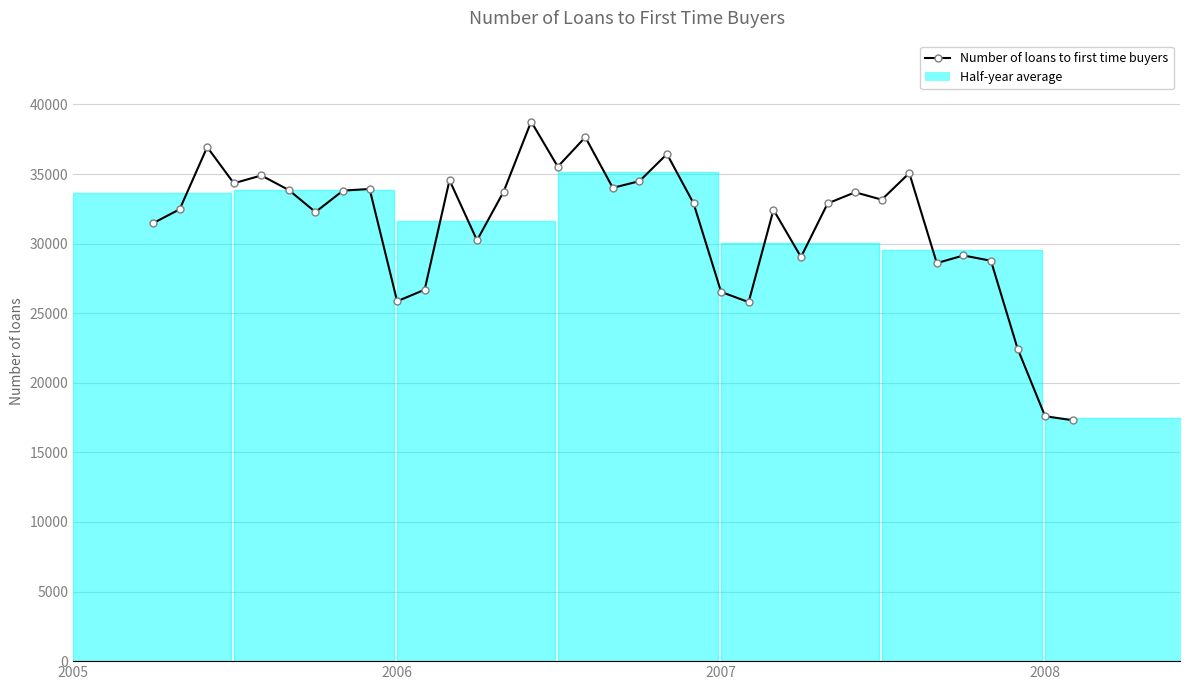

What is the smallest value displayed?

17310